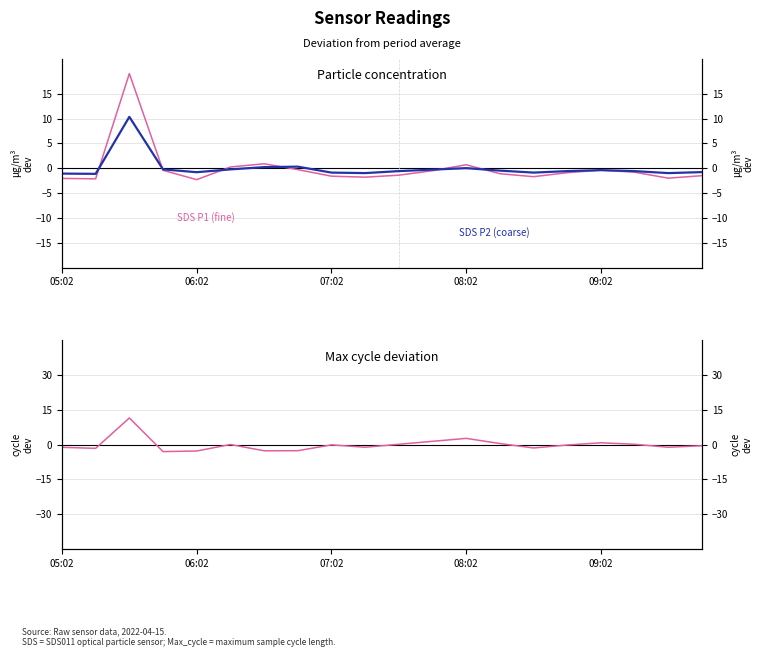

List the series in order of their peak value, highest first.

SDS P1 (fine), Max cycle (normalised), SDS P2 (coarse)